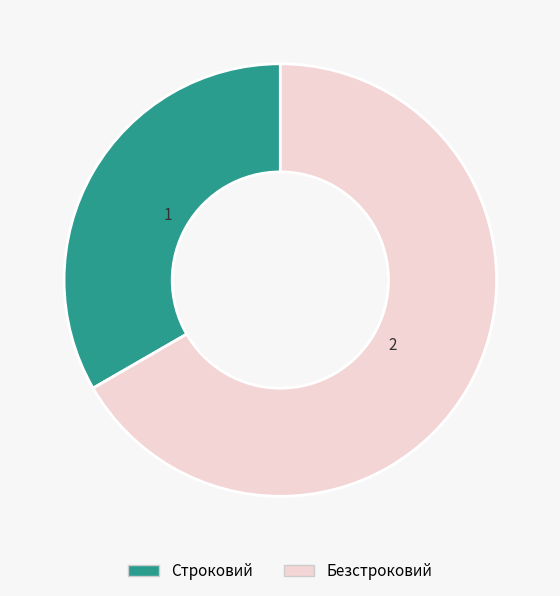

Do Строковий and Безстроковий together represent more than half of the pie?

Yes